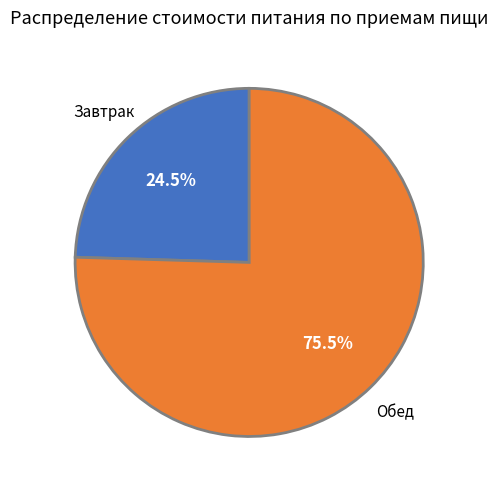

Is there a majority slice in this chart?

Yes